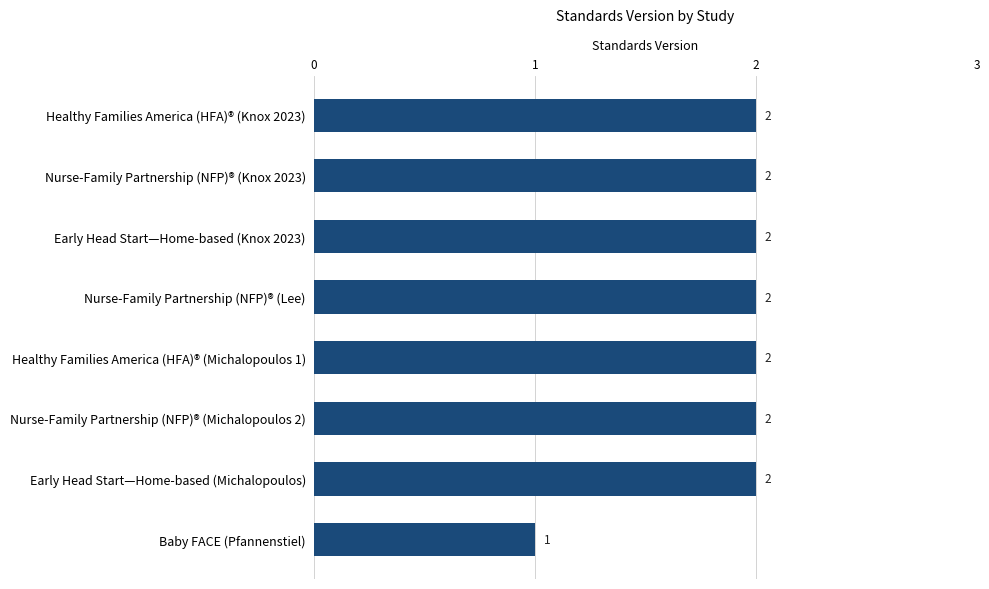

What is the greatest value displayed?

2